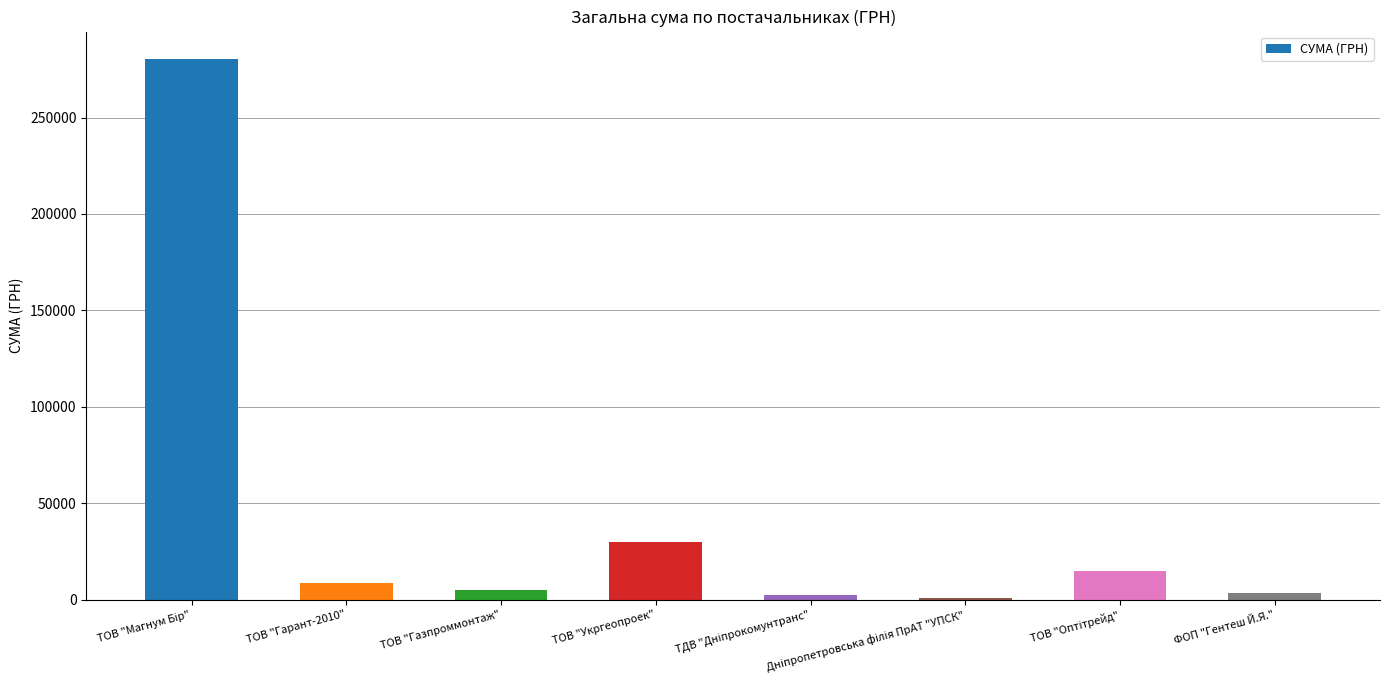

What is the maximum value shown in the chart?

280579.0